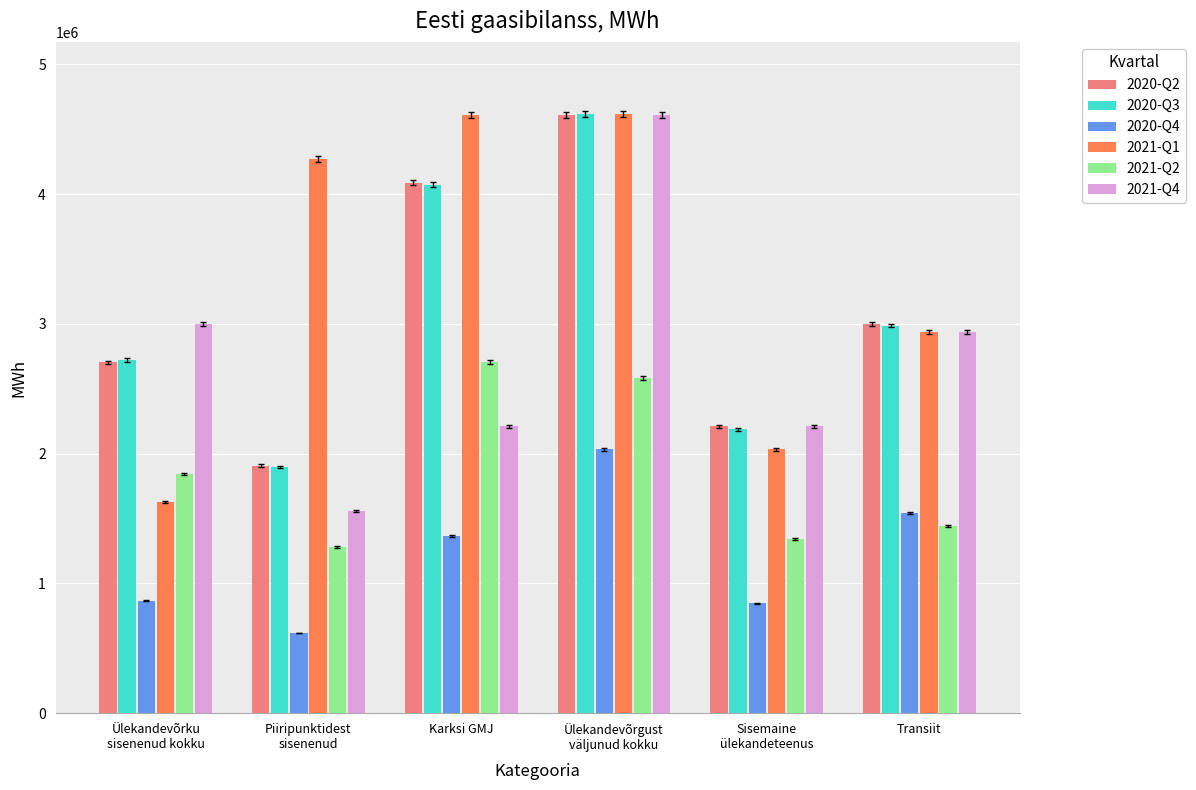

What position from the right is Piiripunktidest
sisenenud?

5